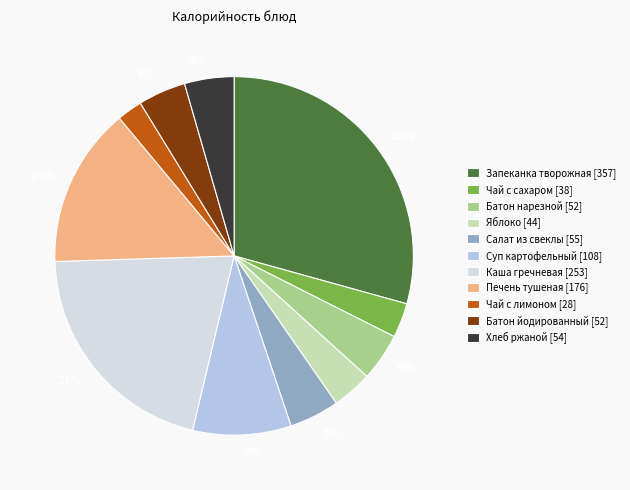

To the nearest percent, what is the difference between the largest and smallest slice percentages?

27%